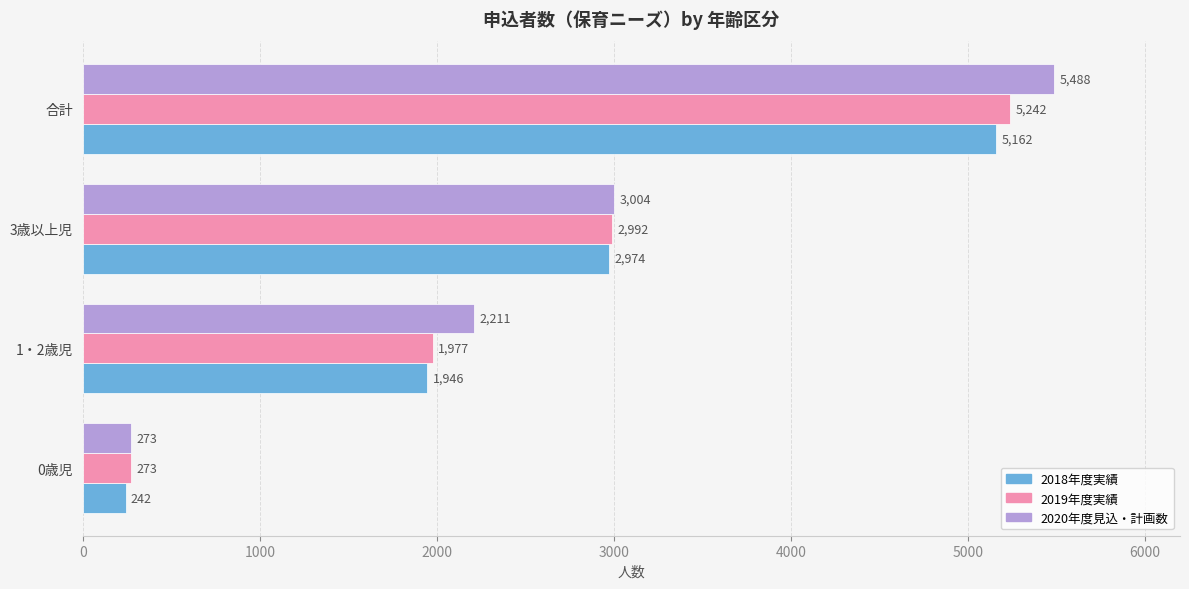

At which category is the sum across all series the highest?

合計